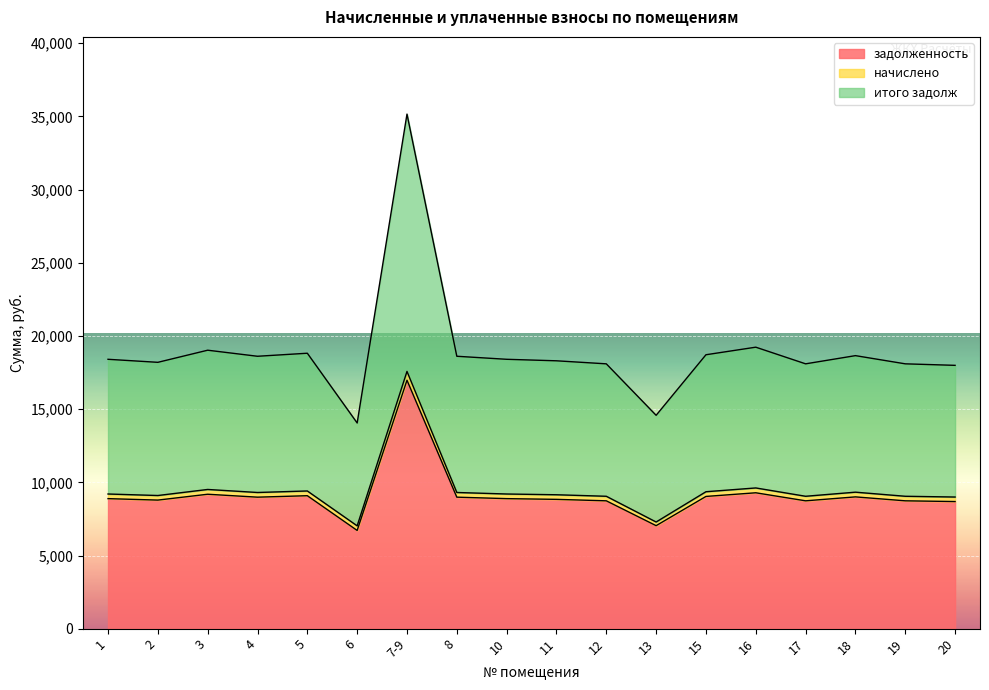

At which category is the sum across all series the highest?

7-9